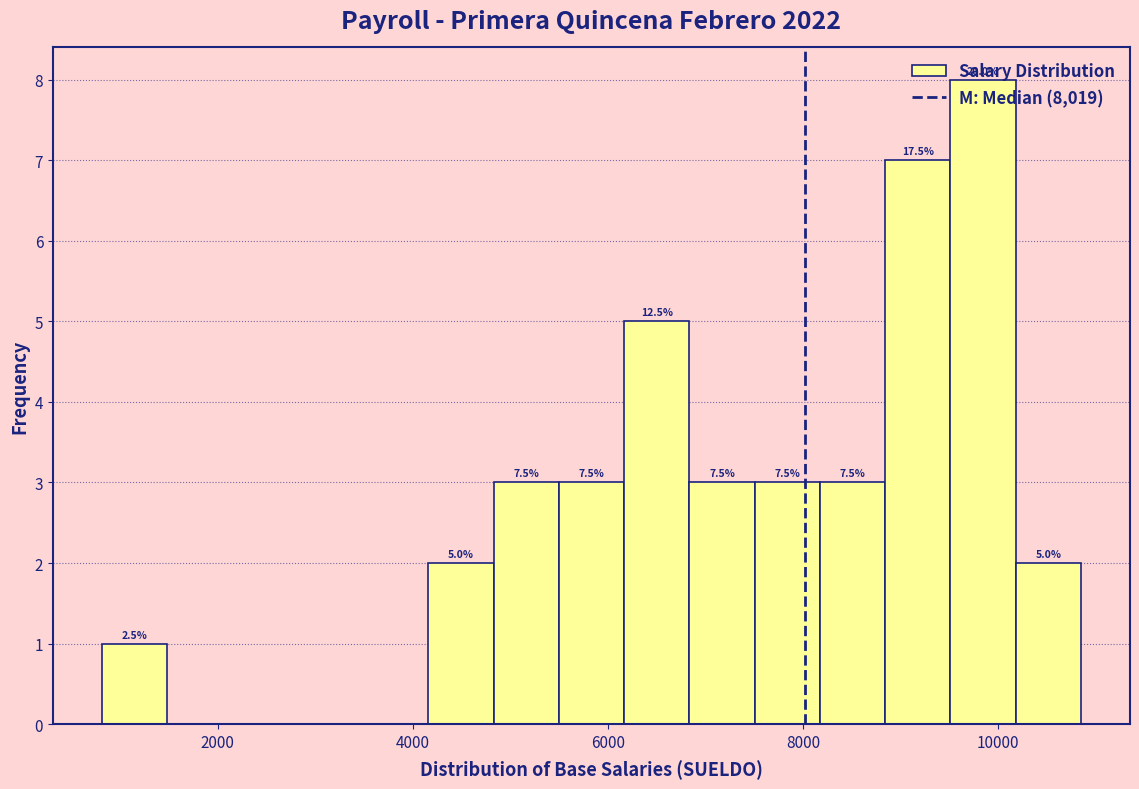

Around what value on the x-axis is the tallest bar? Give the approximate position of its centre, as read against the axis.

9800